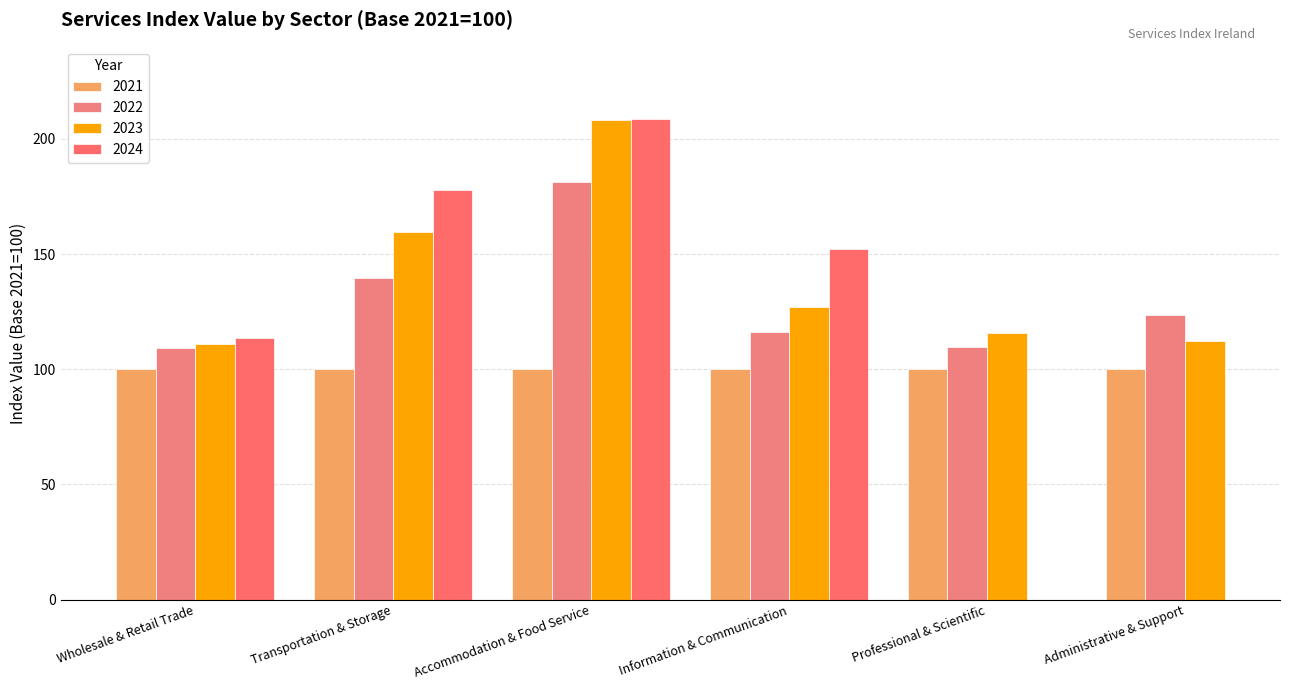

Is the value of 2023 at Transportation & Storage greater than the value of 2022 at Information & Communication?

Yes